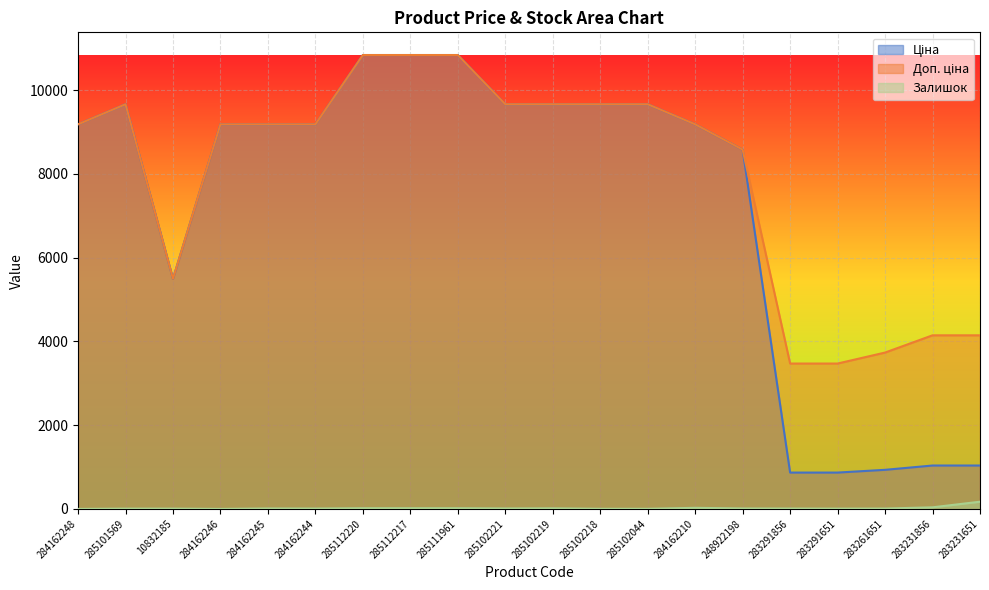

At which label is Доп. ціна closest to 7156?

248922198